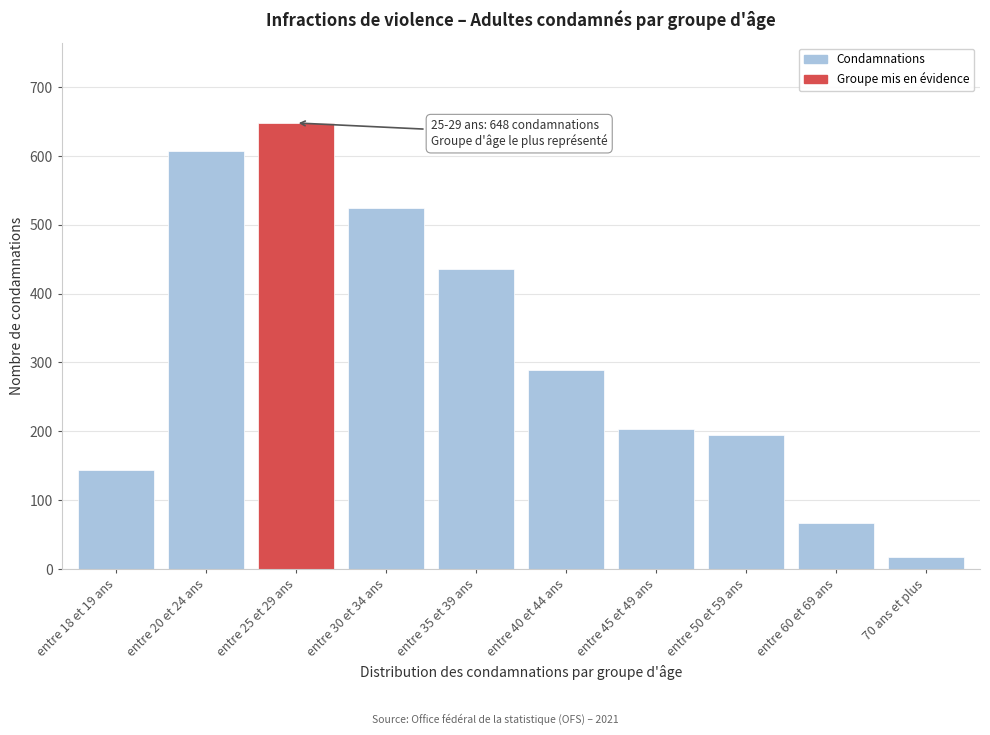

Reading left to right, transcribe all the data shown in this chart.

144	607	648	524	436	289	203	195	67	18